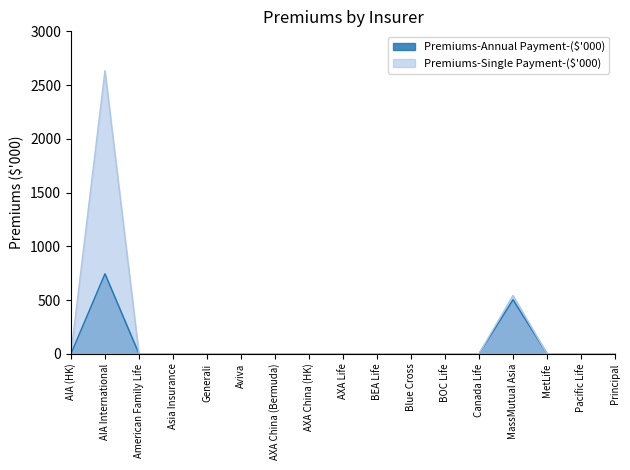

What is the average value of the Premiums-Single Payment-($'000) series?

187